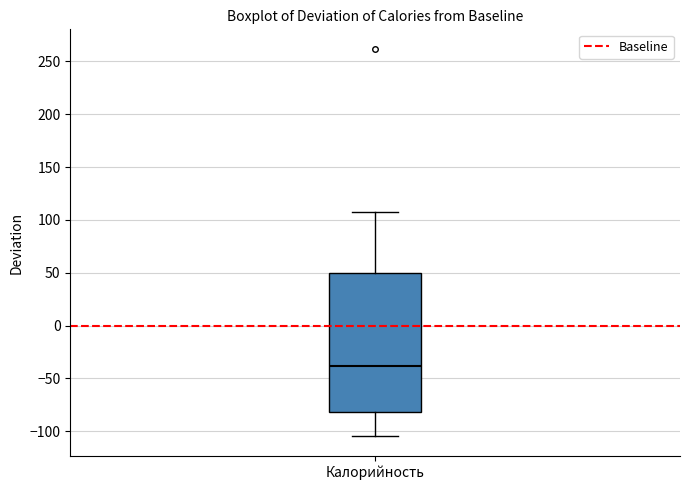

Transcribe this box plot: give where the median line is, the range the box spans, and where the two whiskers end, as read against the y-axis. The values are not printed on the chart, so give them approximately, as read against the axis.

median -40, box -80 to 50, whiskers -105 to 105